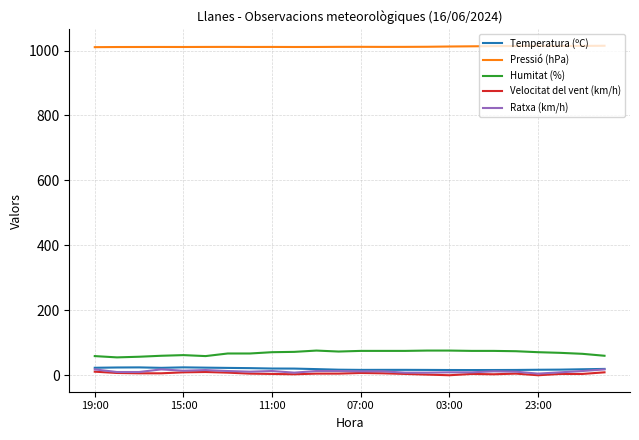

Which series has the largest total across all categories?

Pressió (hPa)